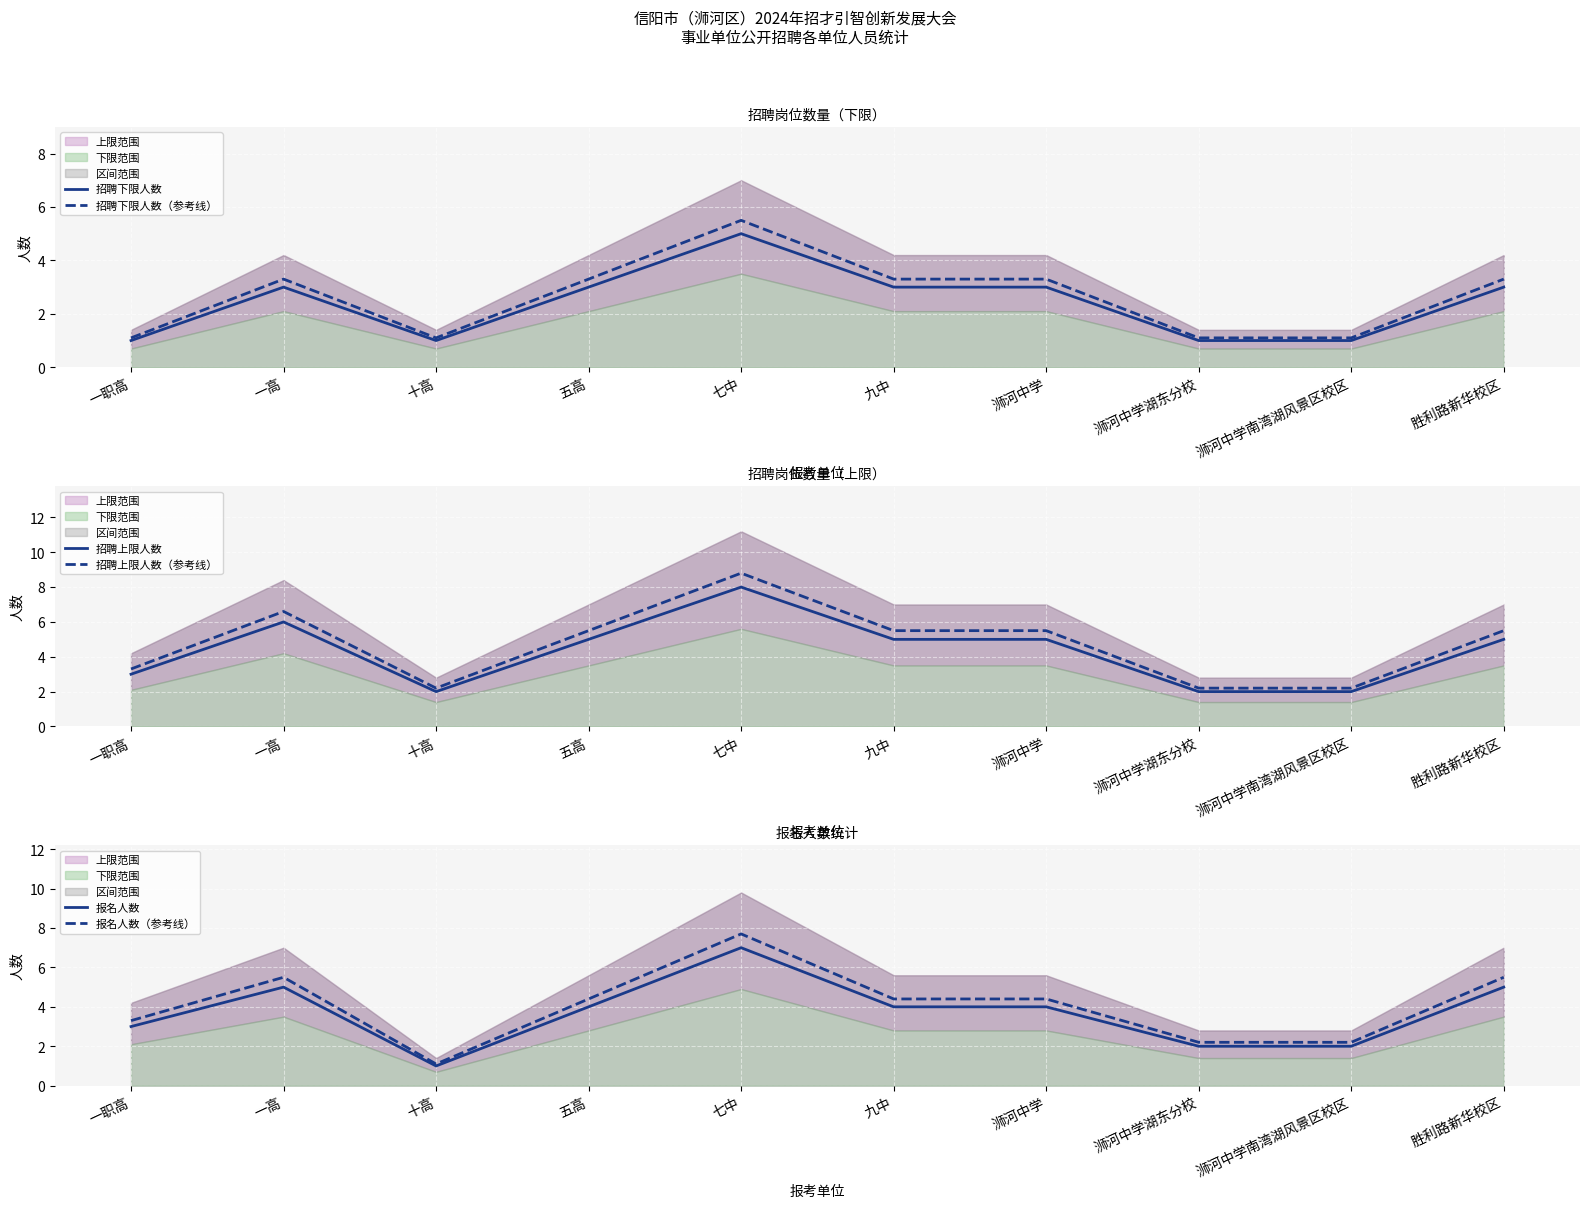

What is the sum of all 报名人数 values?

37.0